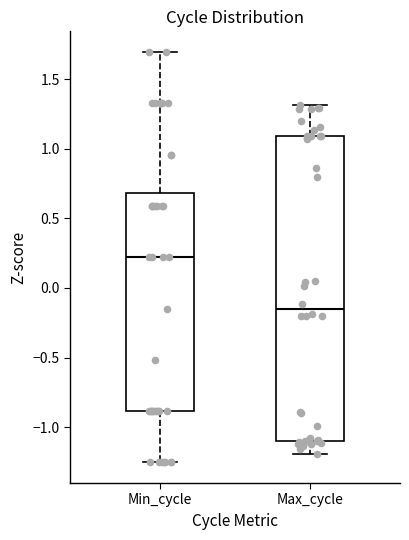

Reading left to right, transcribe this box plot: for each box, give where its median line is, the range the box spans, and where its two whiskers end, as read against the y-axis. The values are not printed on the chart, so give them approximately, as read against the axis.

Min_cycle: median 0.20, box -0.90 to 0.70, whiskers -1.25 to 1.70
Max_cycle: median -0.15, box -1.10 to 1.10, whiskers -1.20 to 1.30